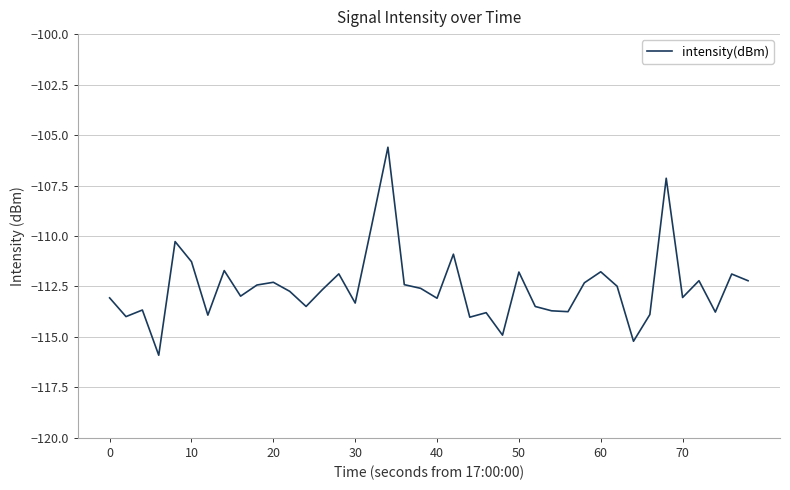

What is the difference between the maximum and minimum values?

10.3